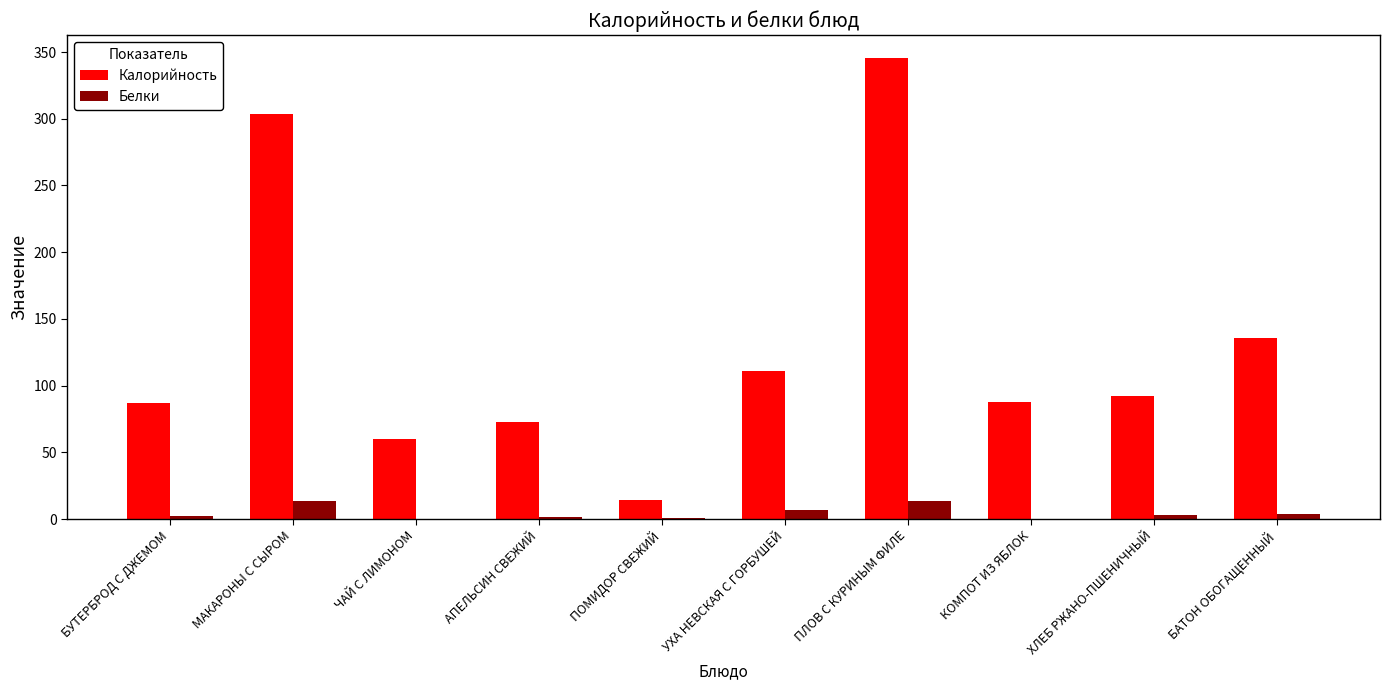

Is it true that Калорийность equals 87.8 at КОМПОТ ИЗ ЯБЛОК?

True